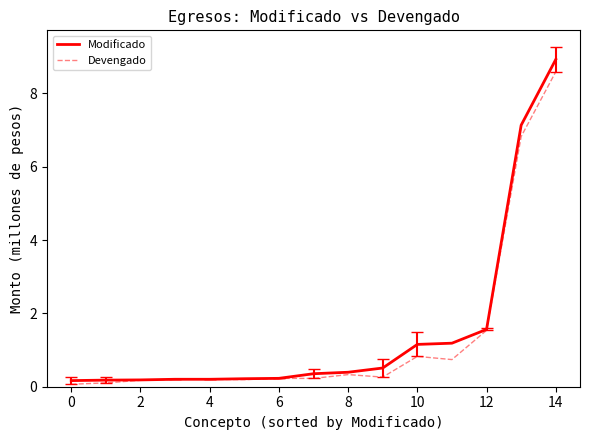

Which series has the widest spread of values?

Modificado